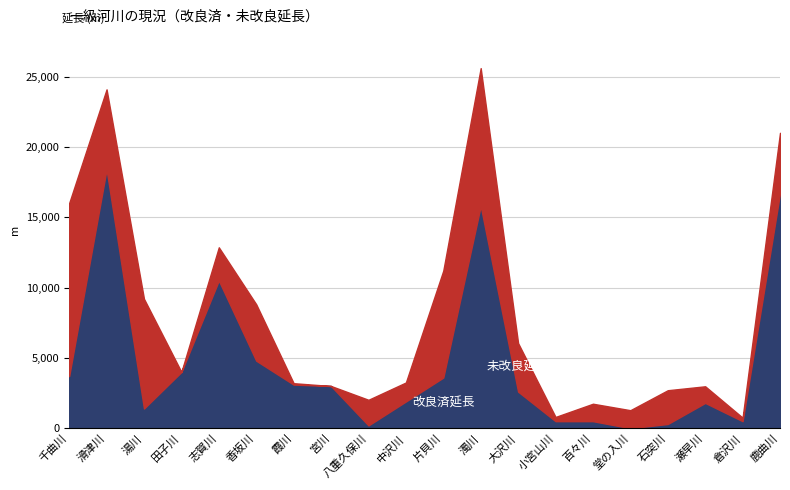

How many interior local peaks does the 未改良延長(ｍ） series have?

5